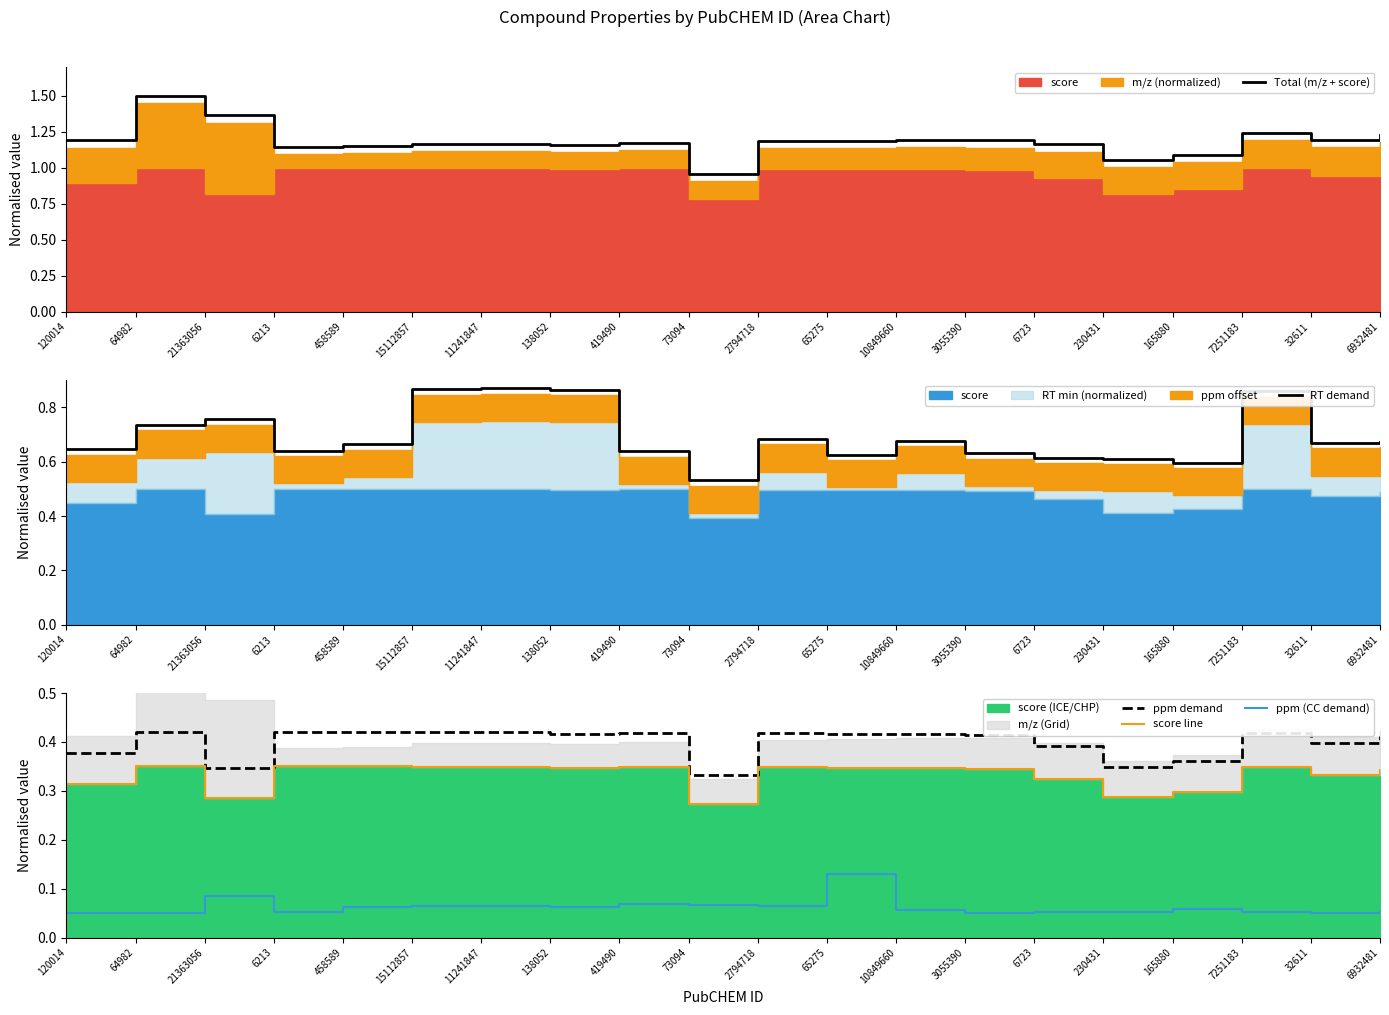

True or false: ppm (CC demand) and Total (m/z + score) intersect in this chart.

False